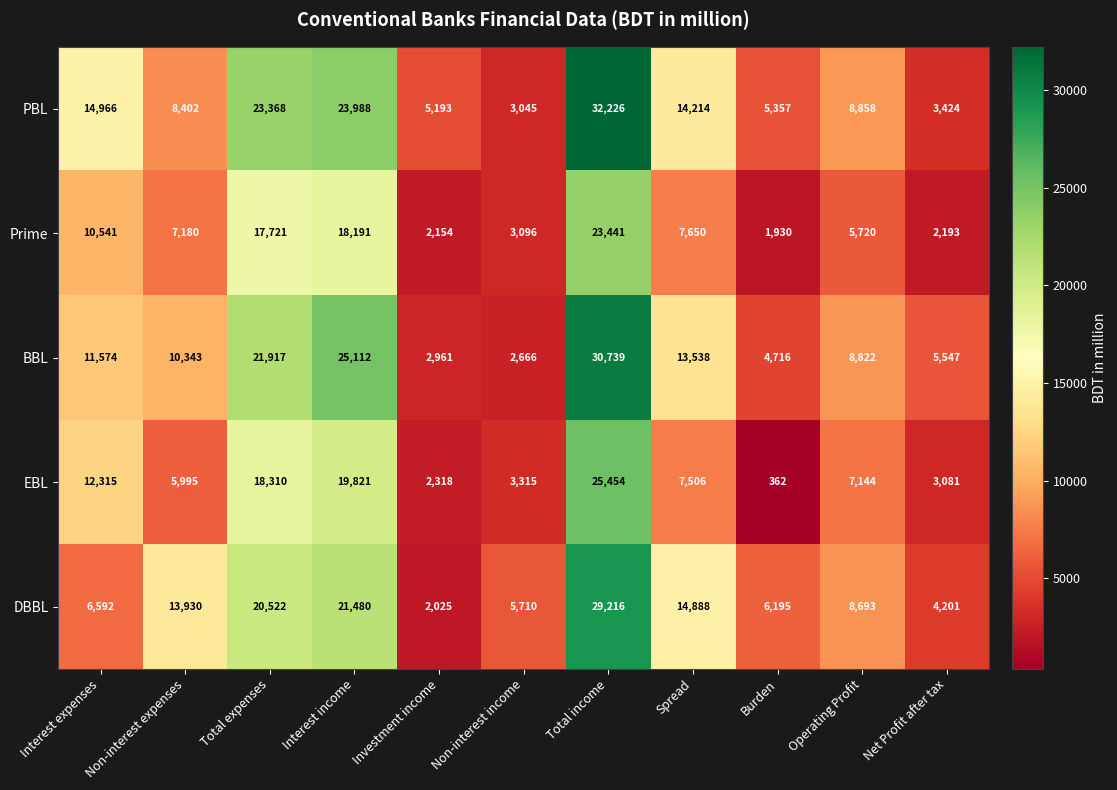

What is the spread (max minus min) of values at Investment income?

3168